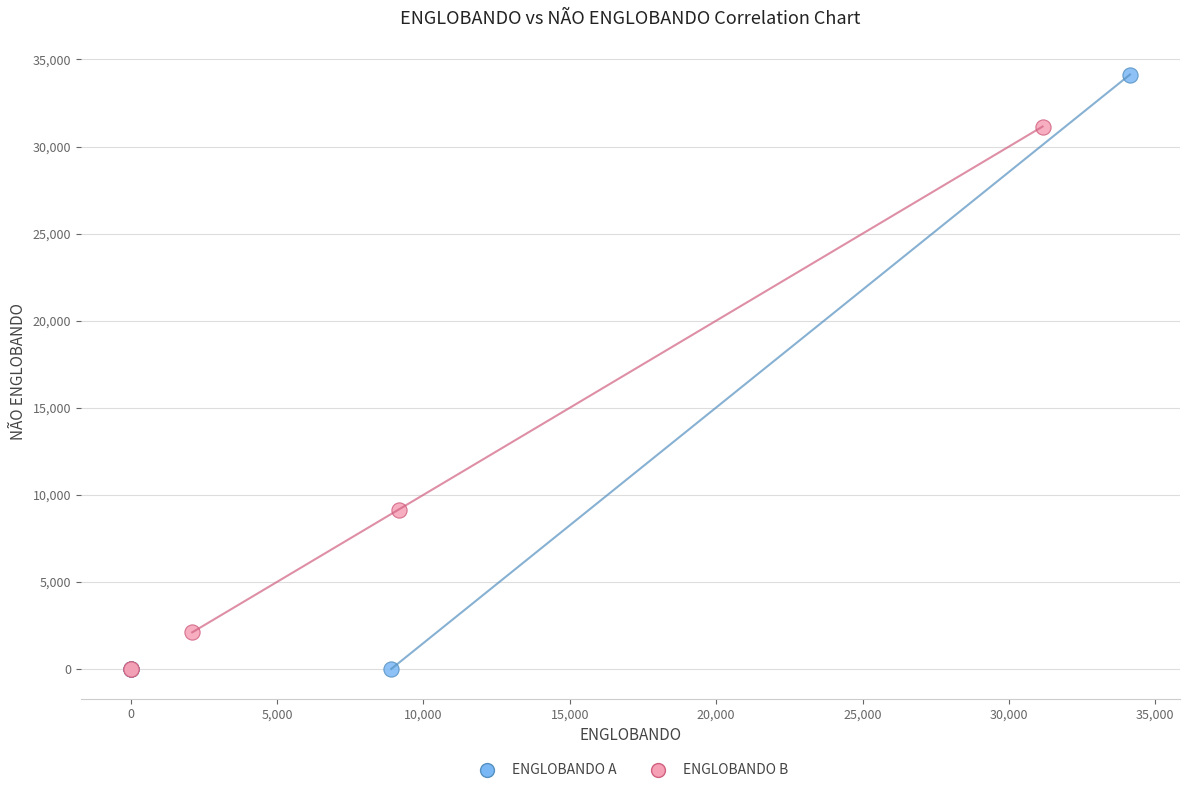

Which series has the largest Y range (max minus min)?

ENGLOBANDO A